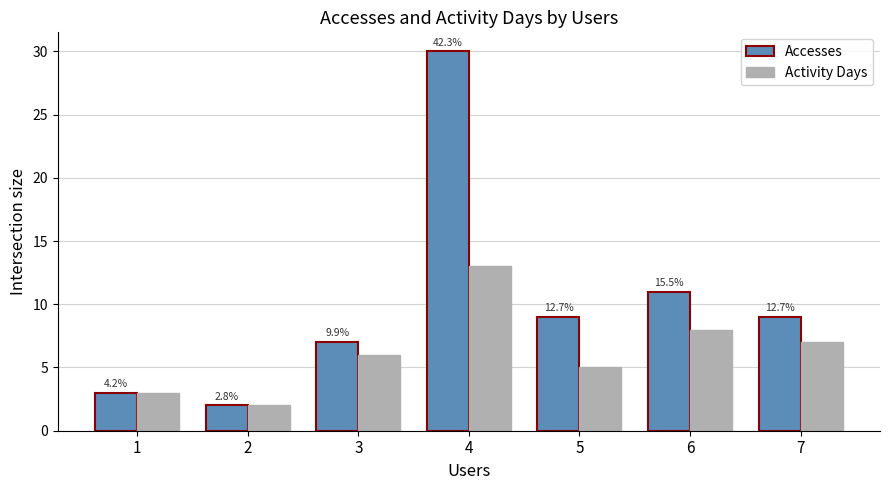

How many bars are there in total?

14